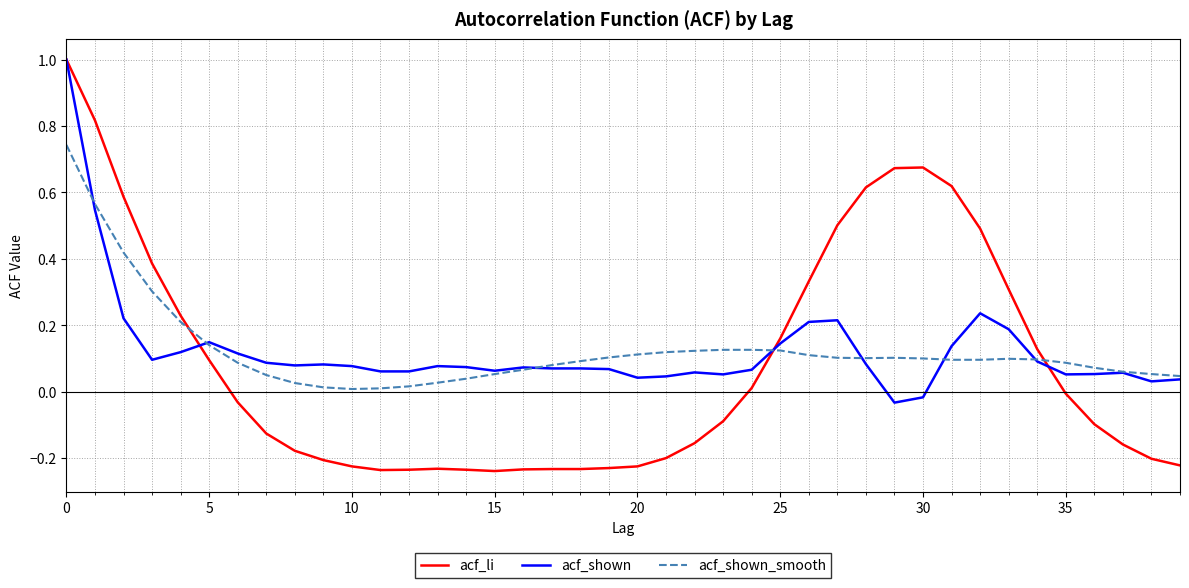

Which series has the widest spread of values?

acf_li